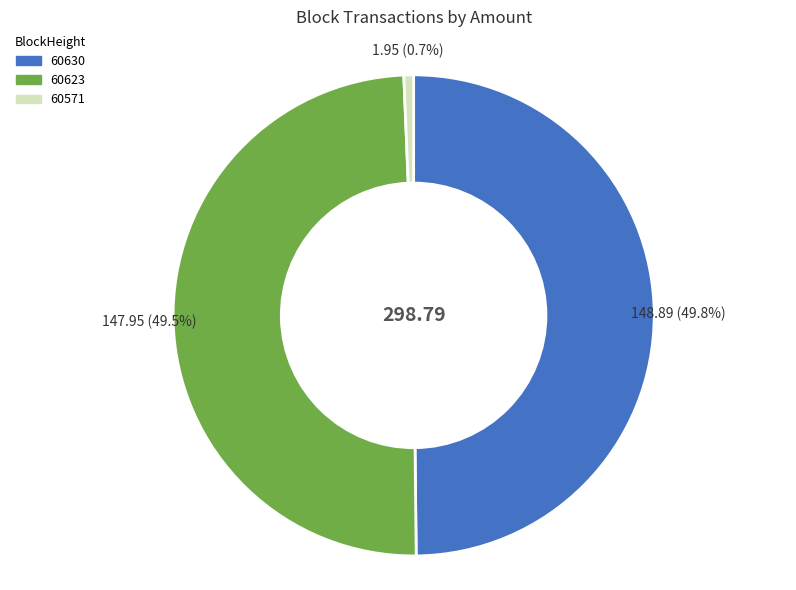

Is there a majority slice in this chart?

No